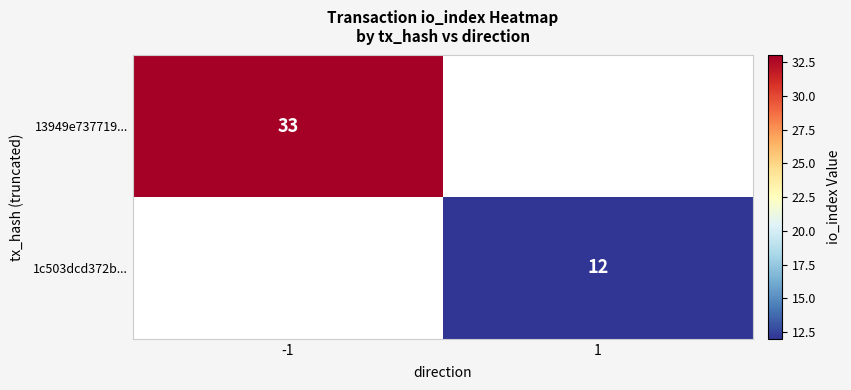

What is the greatest value displayed?

33.0